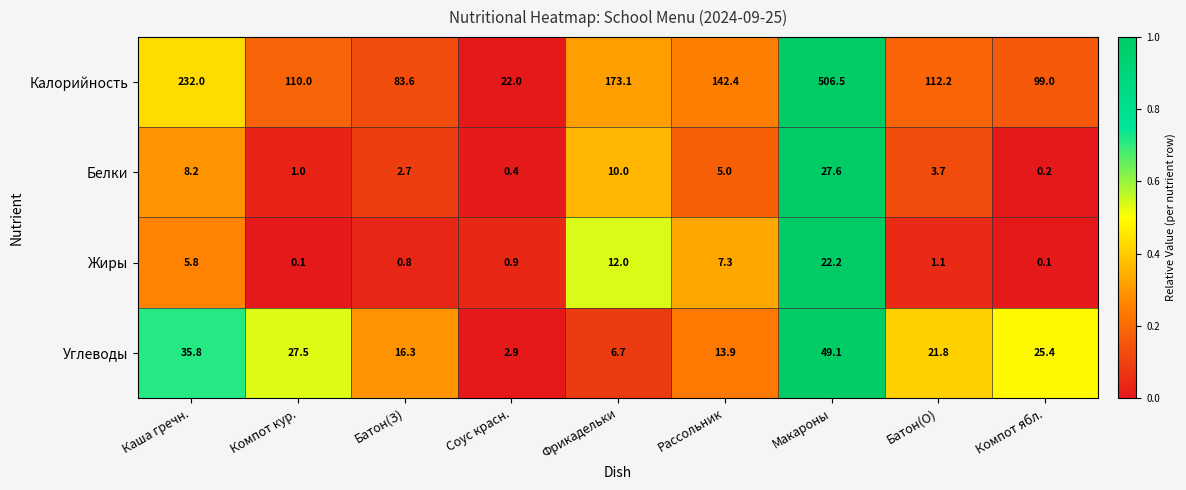

The Углеводы series shows 25.4 at Компот ябл.. True or false?

True